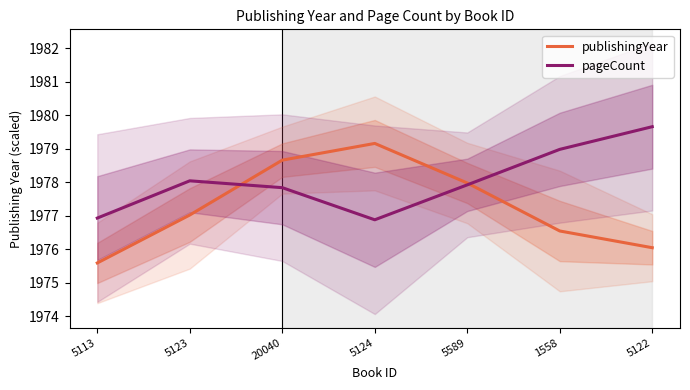

How many intersections are there between pageCount and publishingYear?

2